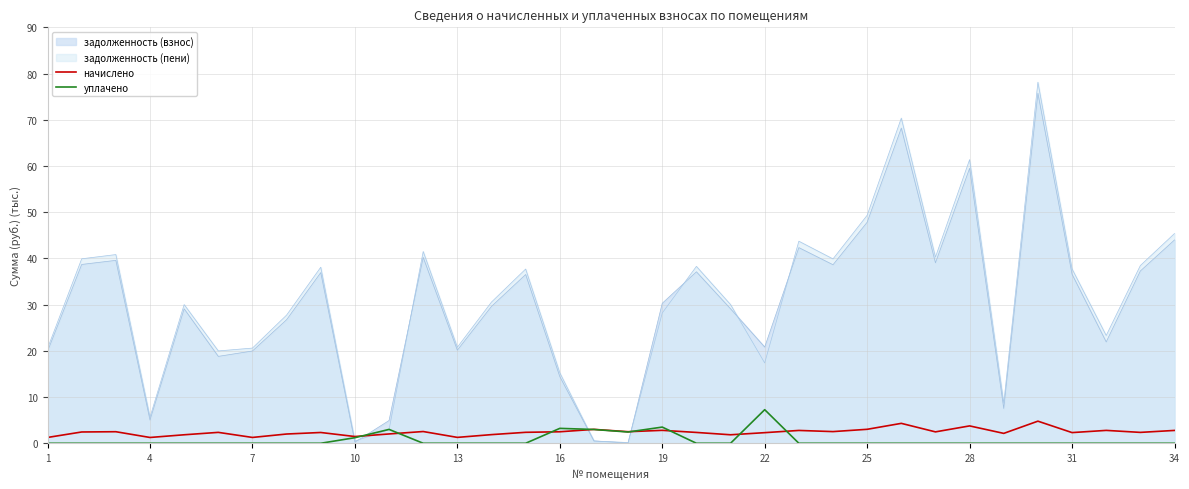

What value does the начислено series have at 13?

1.3